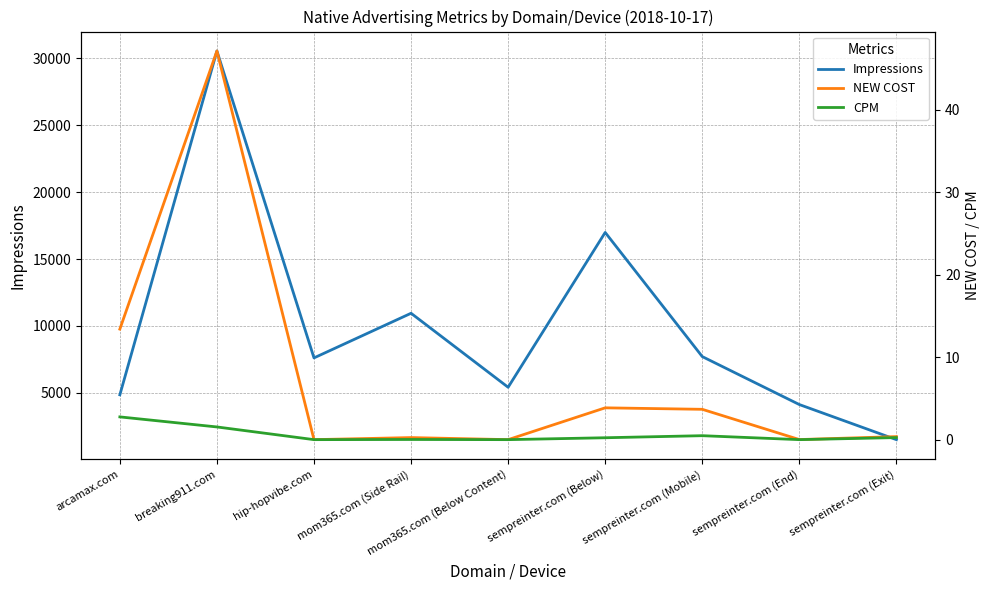

What is the maximum value shown in the chart?

30544.0